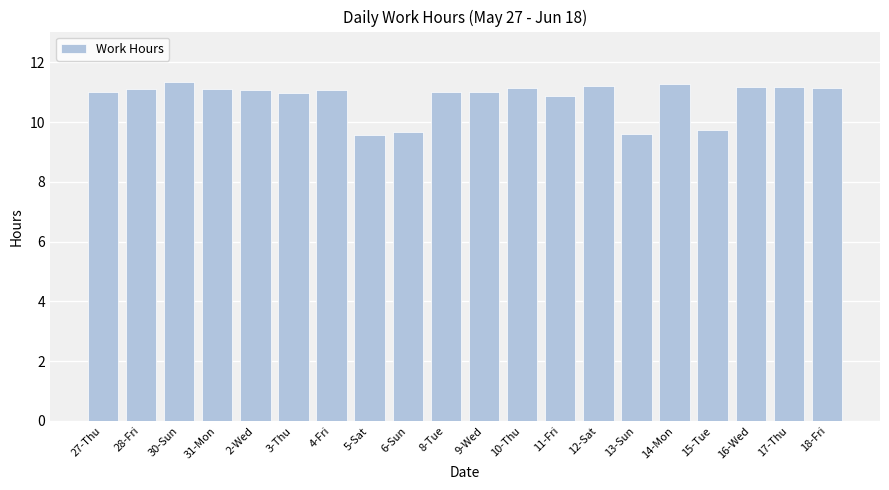

What is the sum of all values?

216.3